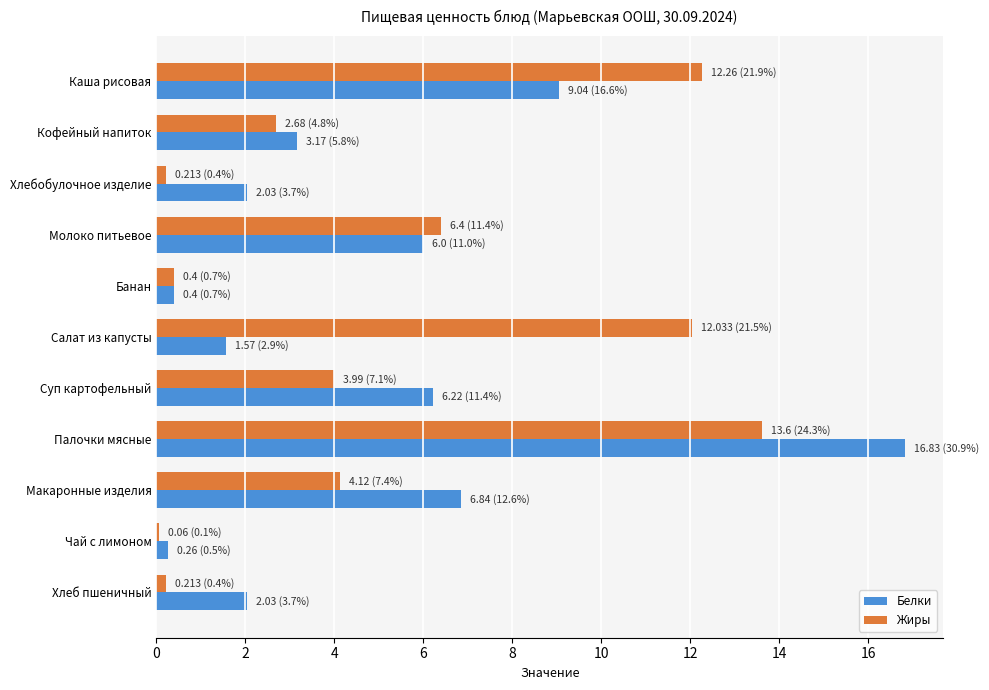

Which series has the widest spread of values?

Белки